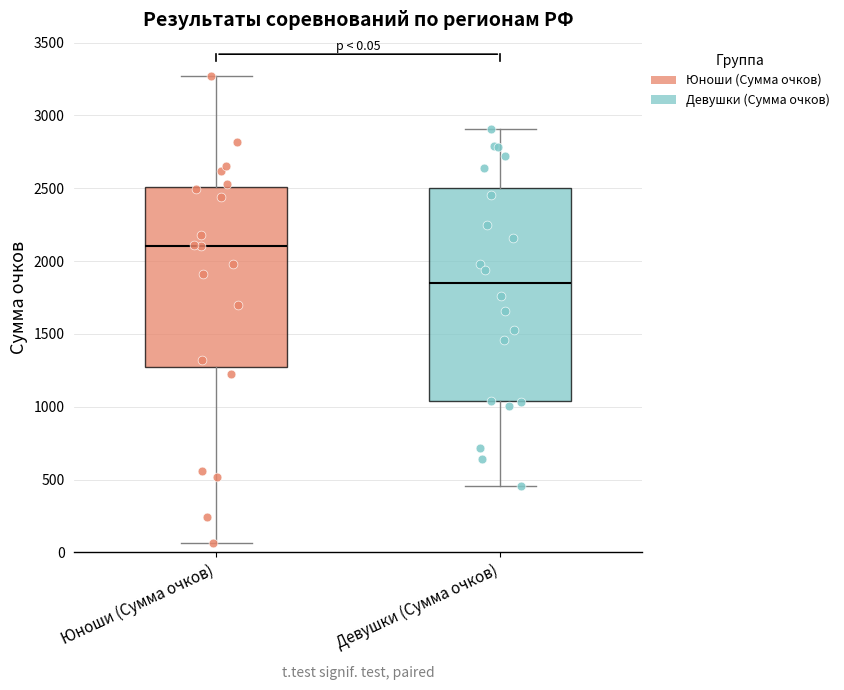

Comparing the boxes themselves (not the whiskers), which one is the tallest?

Девушки (Сумма очков)